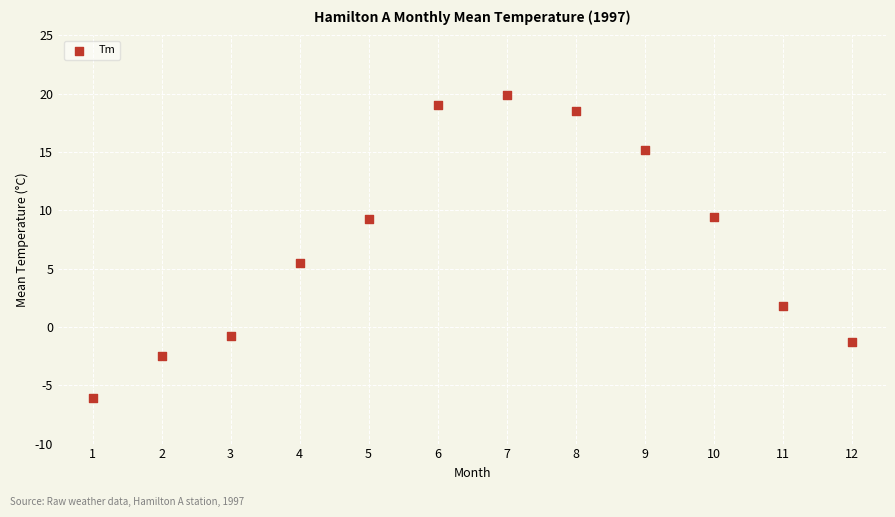

What is the average X value?

6.5